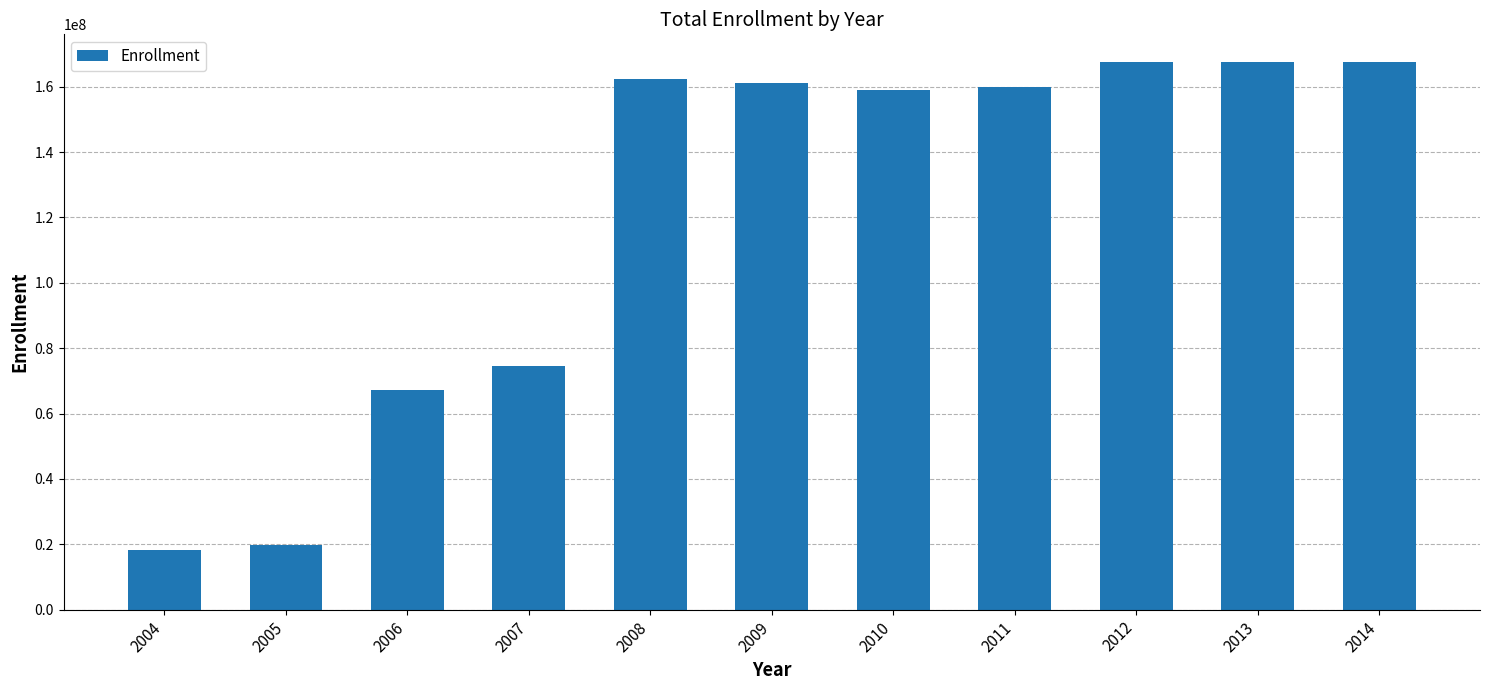

What is the value of the 5th bar from the left?

162399174